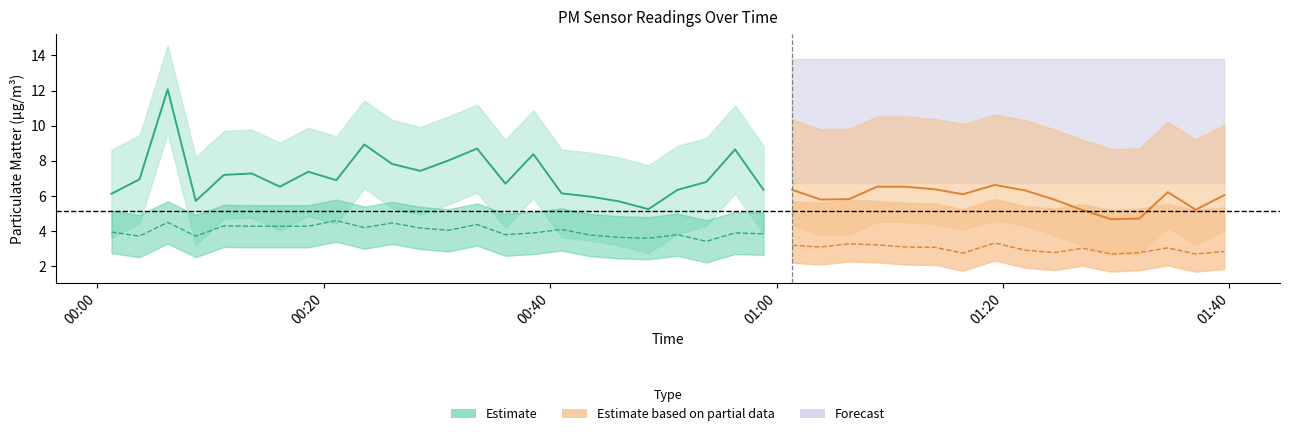

What is the average value of the P1 series?

6.7